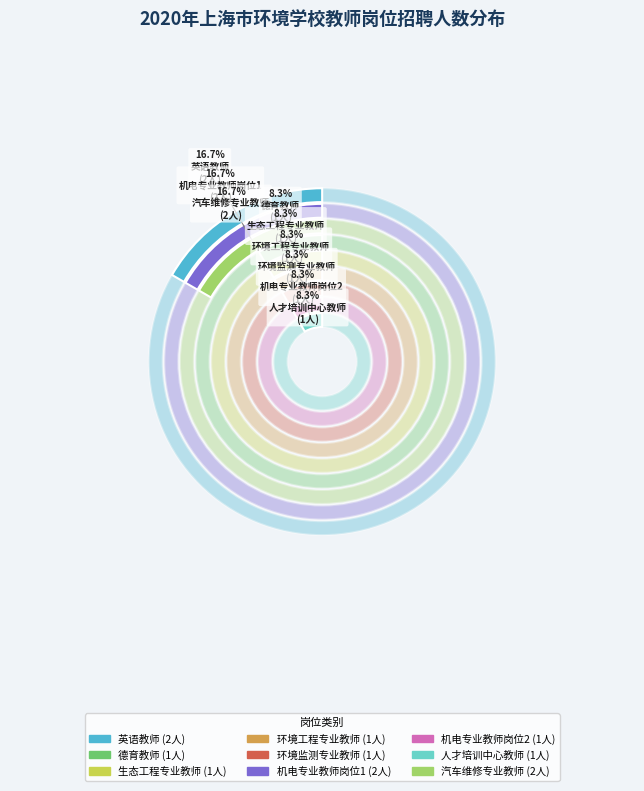

What percentage is the 汽车维修专业教师 slice, to the nearest percent?

17%